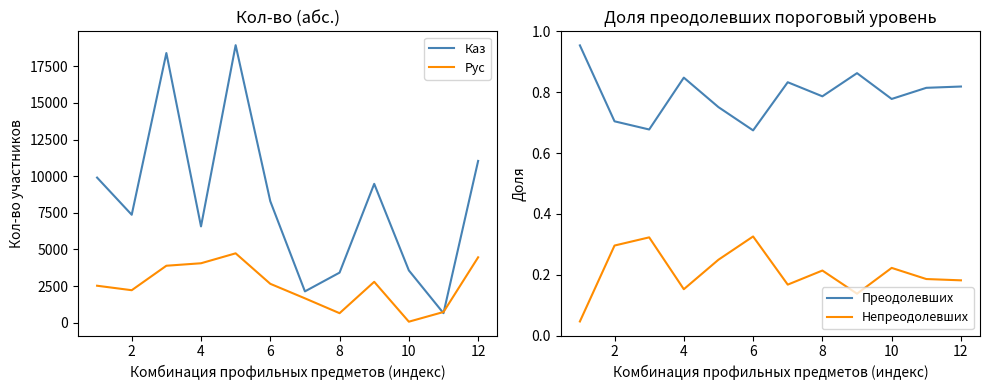

True or false: Непреодолевших and Преодолевших cross at least once.

False